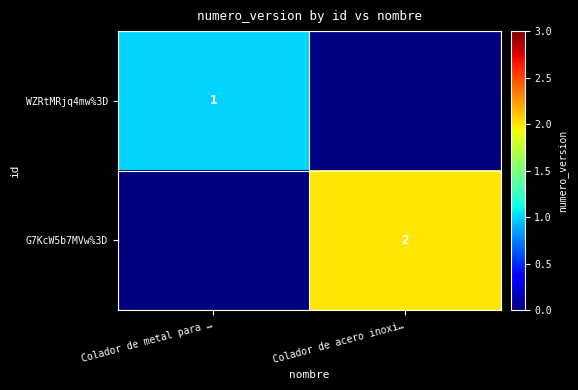

What is the maximum value shown in the chart?

2.0